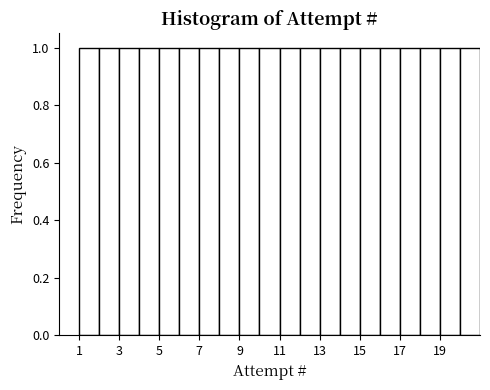

Reading left to right, list every bar in this chart as the range it spans on the x-axis followed by its height. The values are not printed on the chart, so give them approximately, as read against the axis.

1 to 2: 1
2 to 3: 1
3 to 4: 1
4 to 5: 1
5 to 6: 1
6 to 7: 1
7 to 8: 1
8 to 9: 1
9 to 10: 1
10 to 11: 1
11 to 12: 1
12 to 13: 1
13 to 14: 1
14 to 15: 1
15 to 16: 1
16 to 17: 1
17 to 18: 1
18 to 19: 1
19 to 20: 1
20 to 21: 1